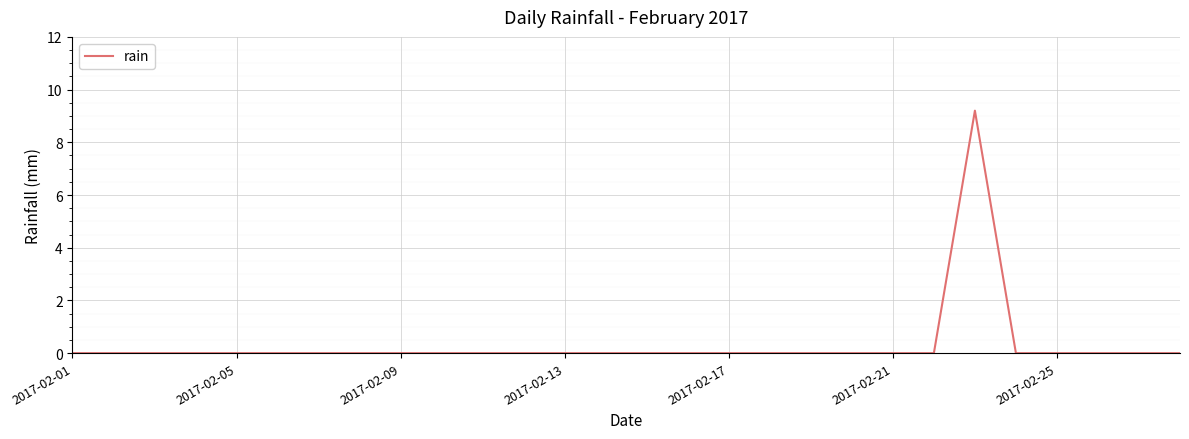

Does the chart display data point markers on the line(s)?

No